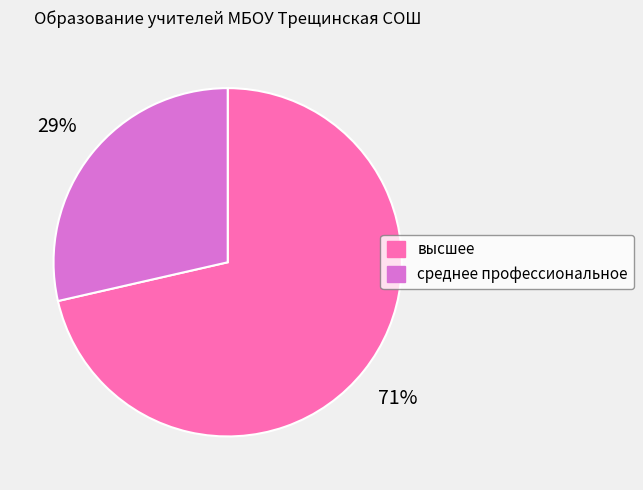

Which category has the biggest portion of the pie?

высшее